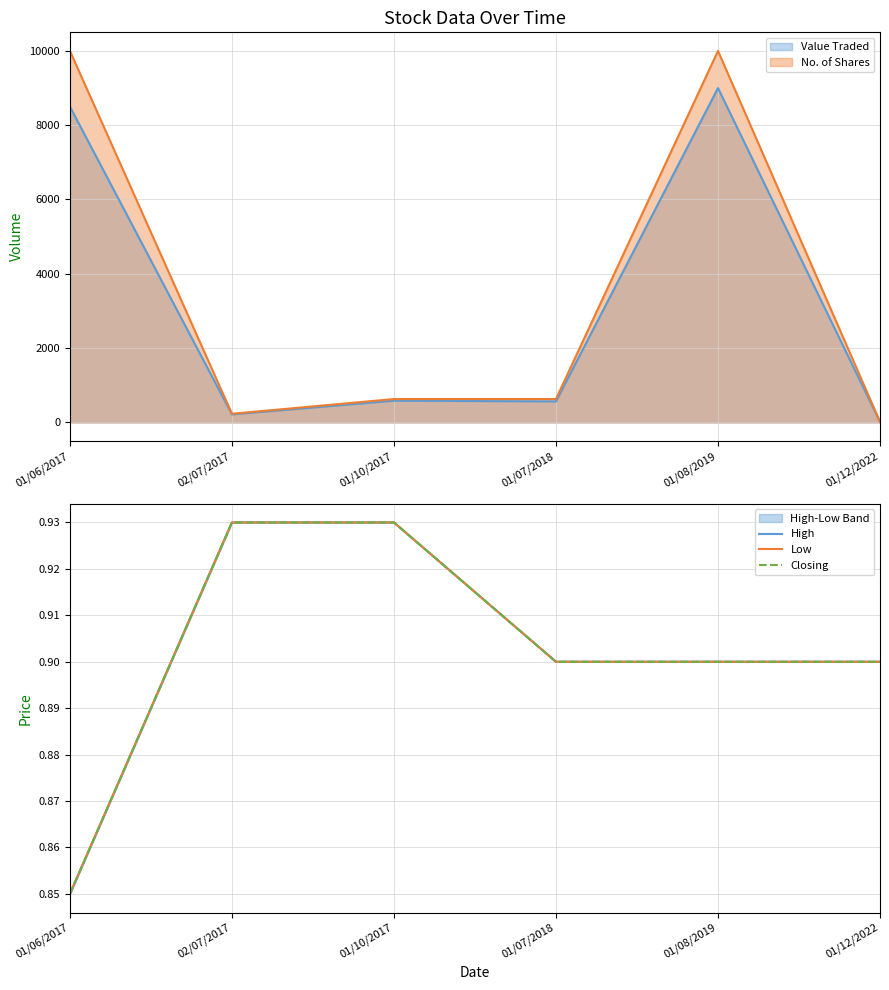

How many categories are shown in the chart?

6